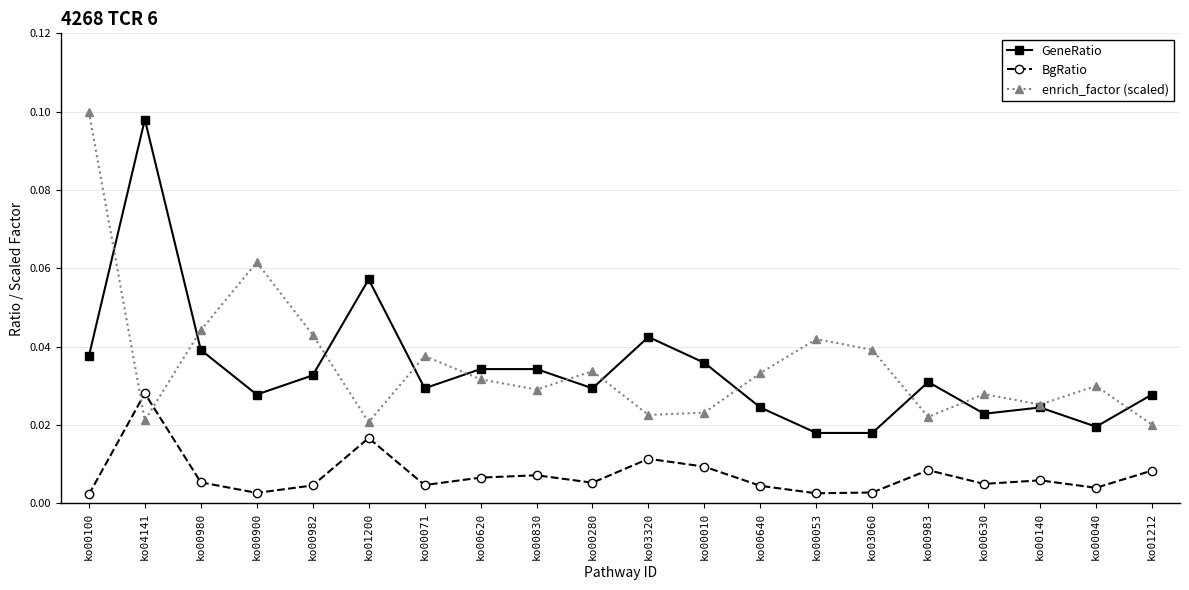

True or false: enrich_factor (scaled) has a value of 0.1 at ko00071.

False